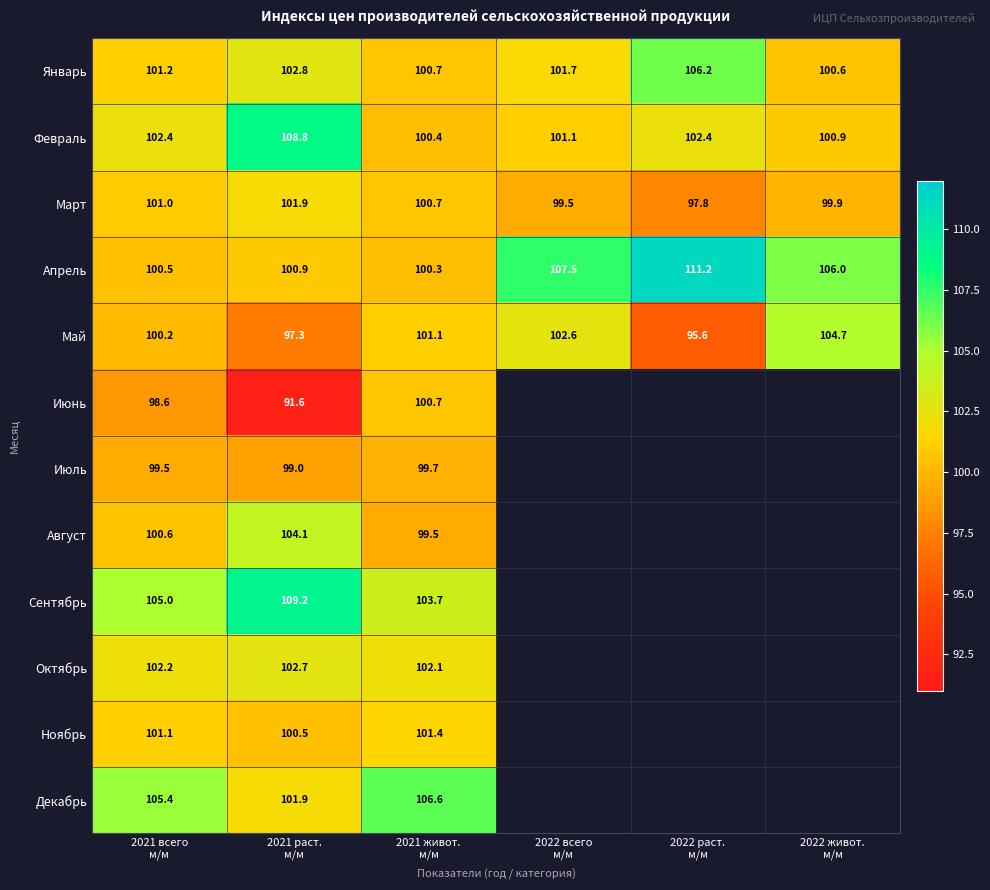

What is the difference between the highest and lowest values at 2021 живот.
м/м?

7.1